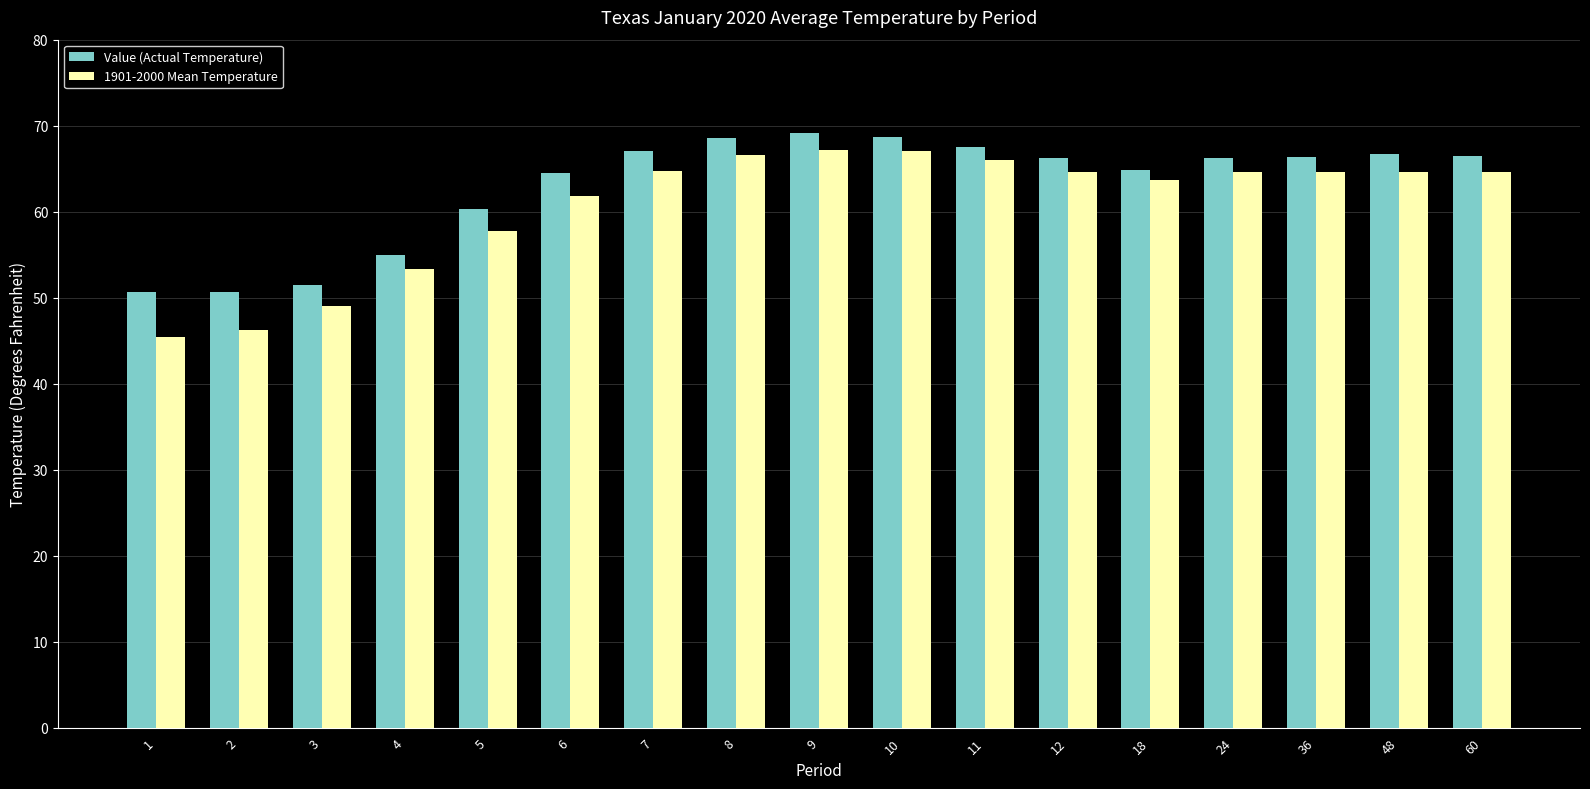

What is the minimum value for 1901-2000 Mean Temperature?

45.4